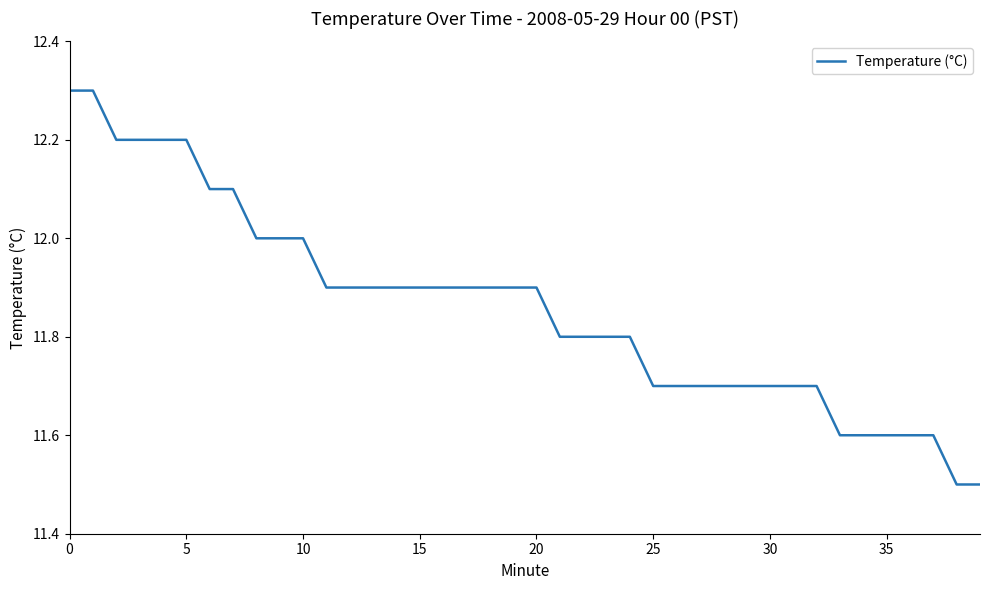

What is the maximum value shown in the chart?

12.3